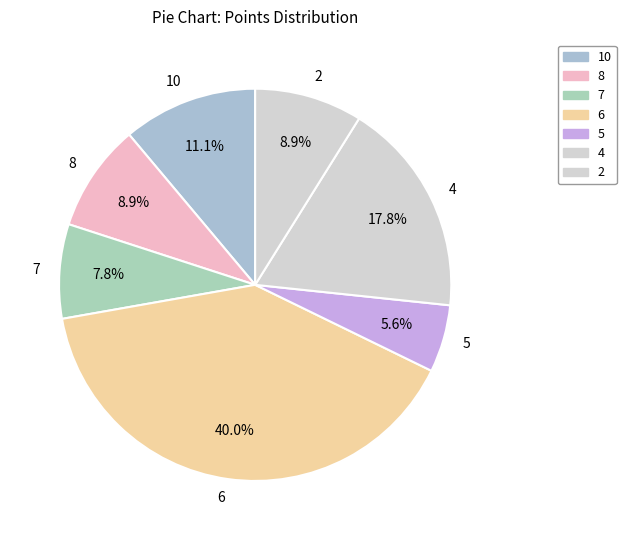

Does any single category account for the majority?

No